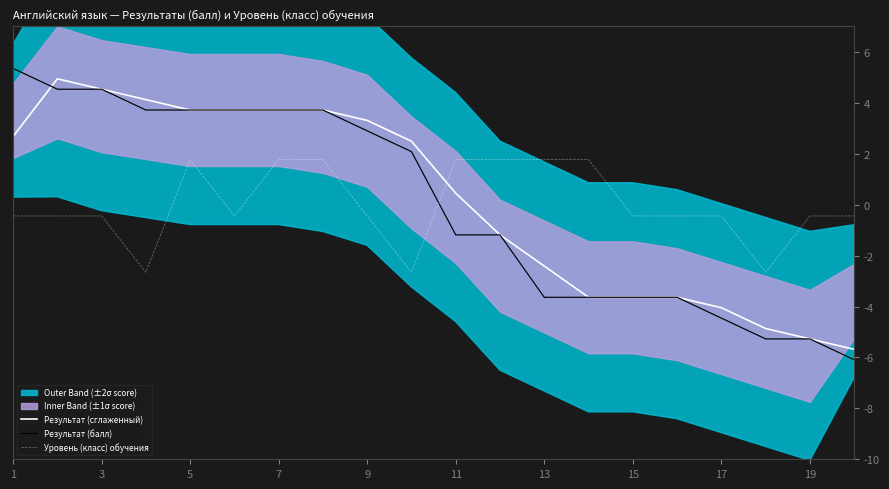

Is the value of Уровень (класс) обучения at 11 greater than the value of Результат (сглаженный) at 9?

No